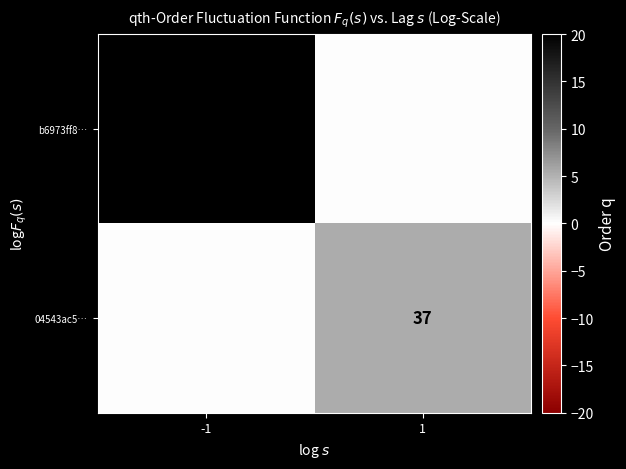

Is it true that b6973ff8… equals 139 at -1?

True